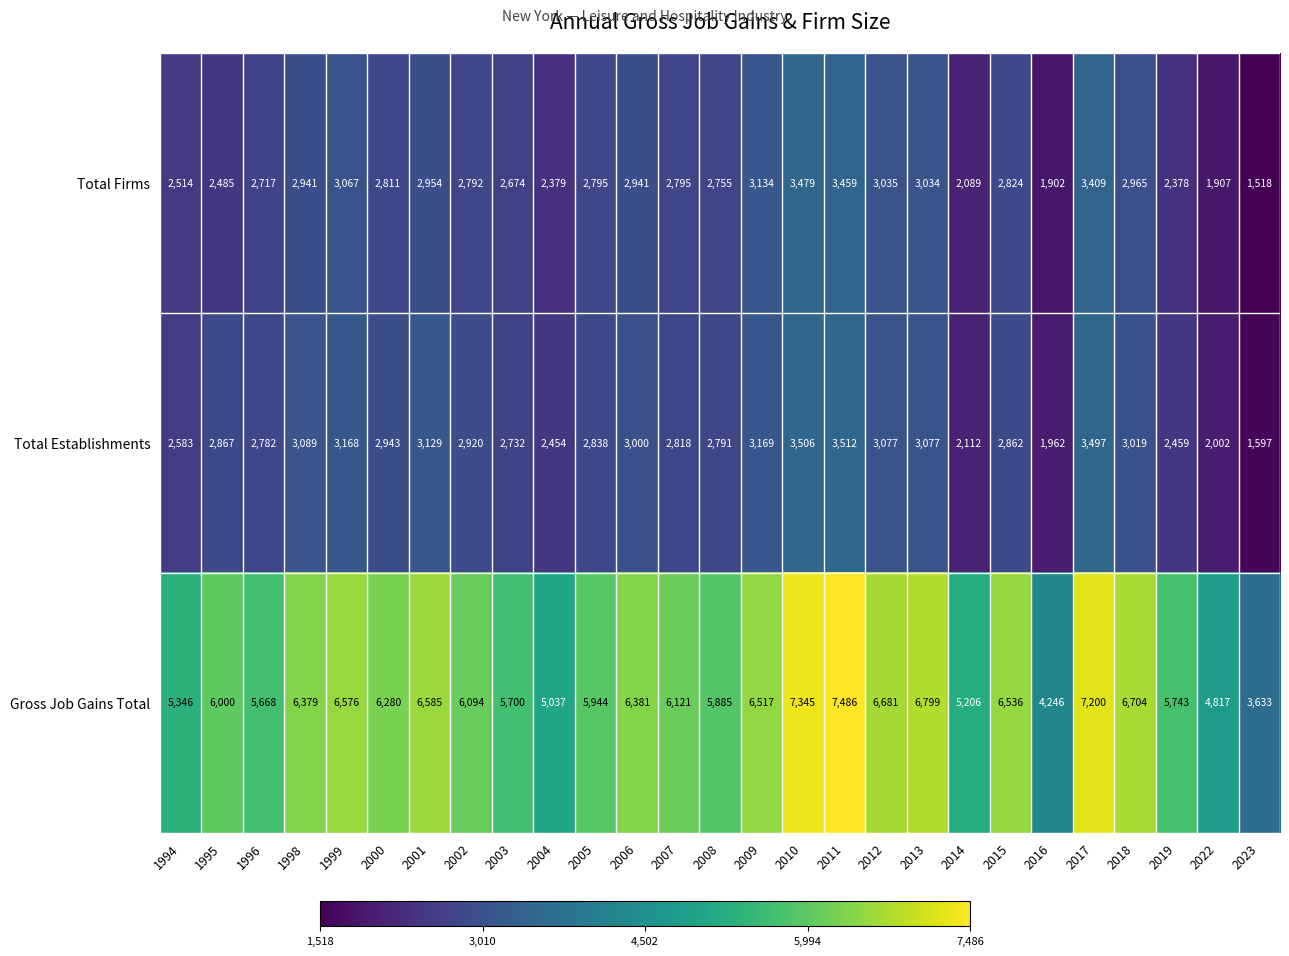

At which label is Total Firms closest to 2498?

1995